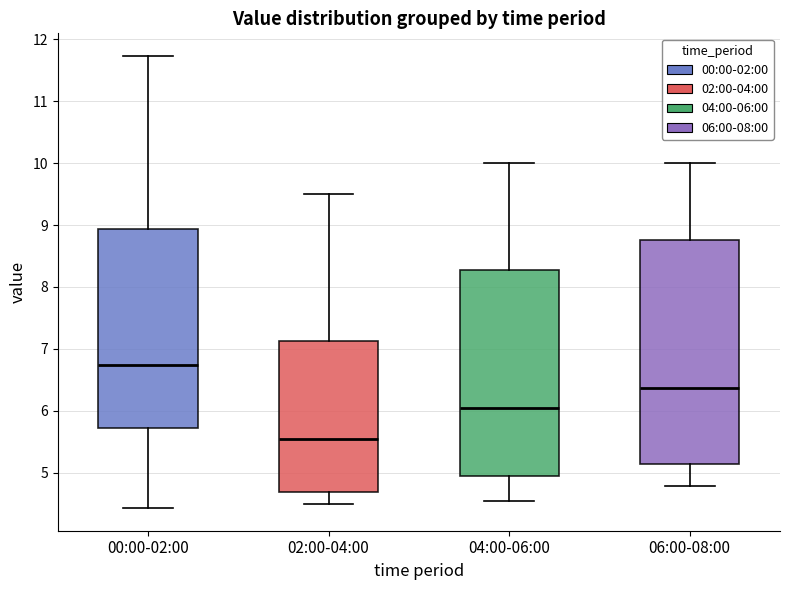

Reading left to right, read every box against the y-axis: the position of its median line, the range the box covers, and the ends of its whiskers. The values are not printed on the chart, so give them approximately, as read against the axis.

00:00-02:00: median 6.7, box 5.7 to 8.9, whiskers 4.4 to 11.7
02:00-04:00: median 5.6, box 4.7 to 7.1, whiskers 4.5 to 9.5
04:00-06:00: median 6.1, box 5.0 to 8.3, whiskers 4.6 to 10.0
06:00-08:00: median 6.4, box 5.1 to 8.8, whiskers 4.8 to 10.0